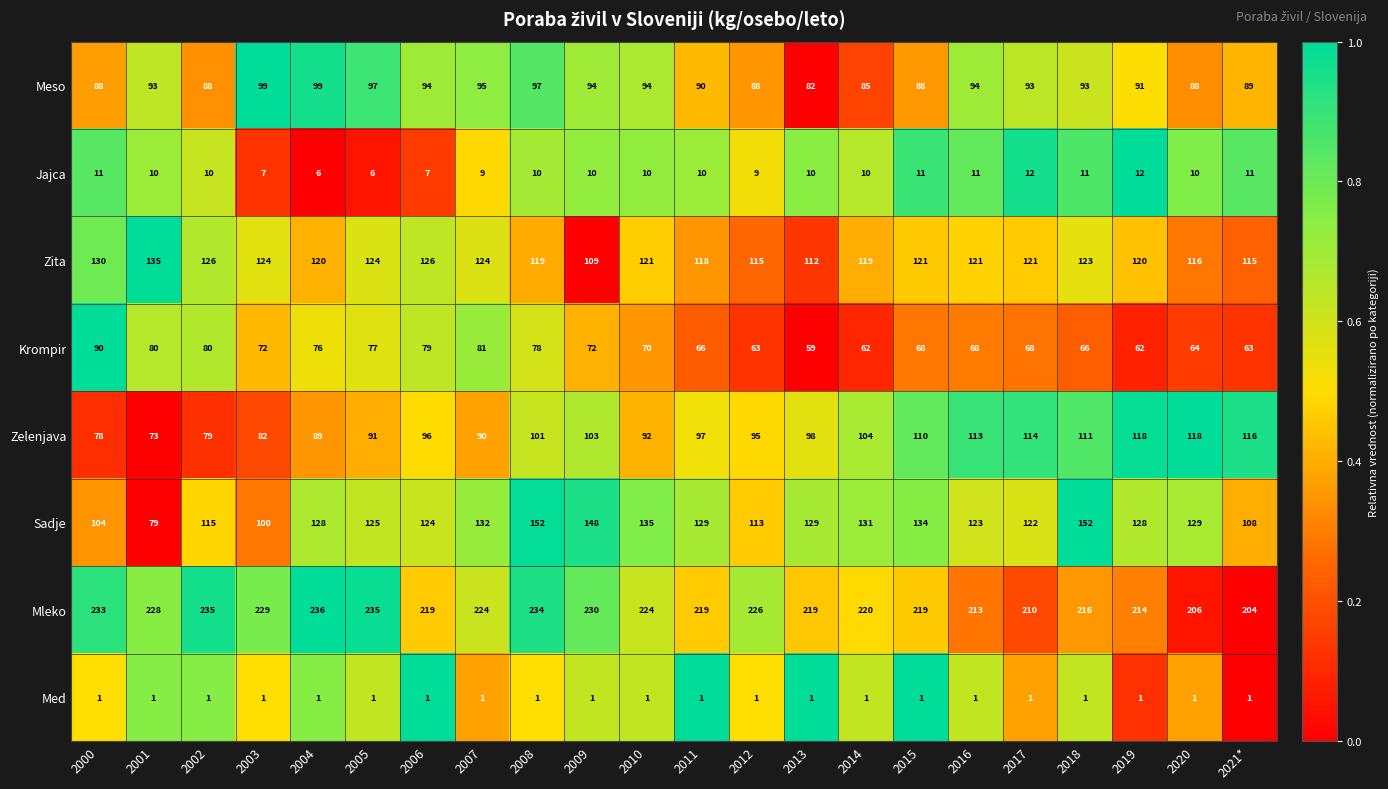

True or false: Mleko has a value of 136 at 2008.

False